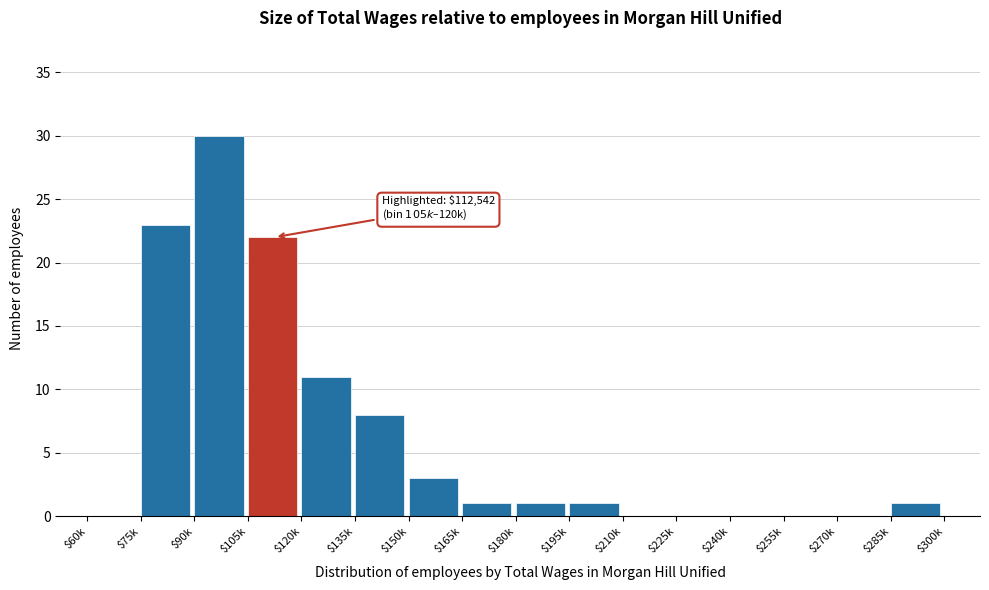

Is it true that the value at $90k is 30?

True